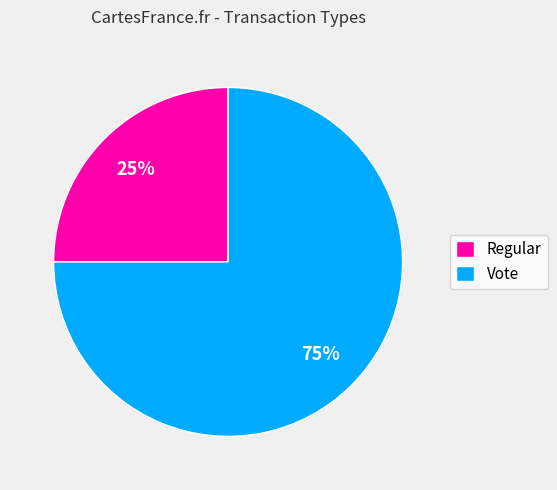

What percentage is the Regular slice, to the nearest percent?

25%